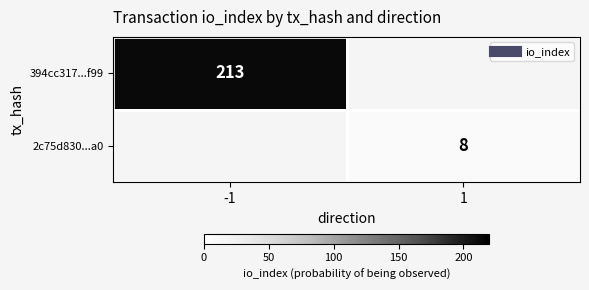

Which has a higher value, 1 or -1?

-1